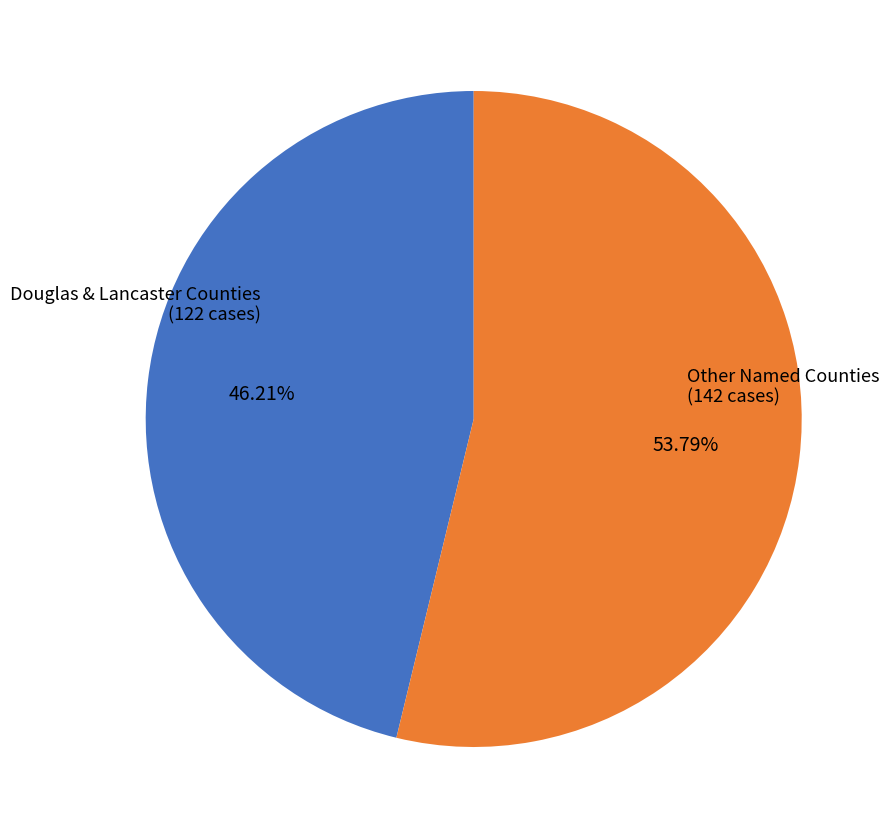

Does any single category account for the majority?

Yes